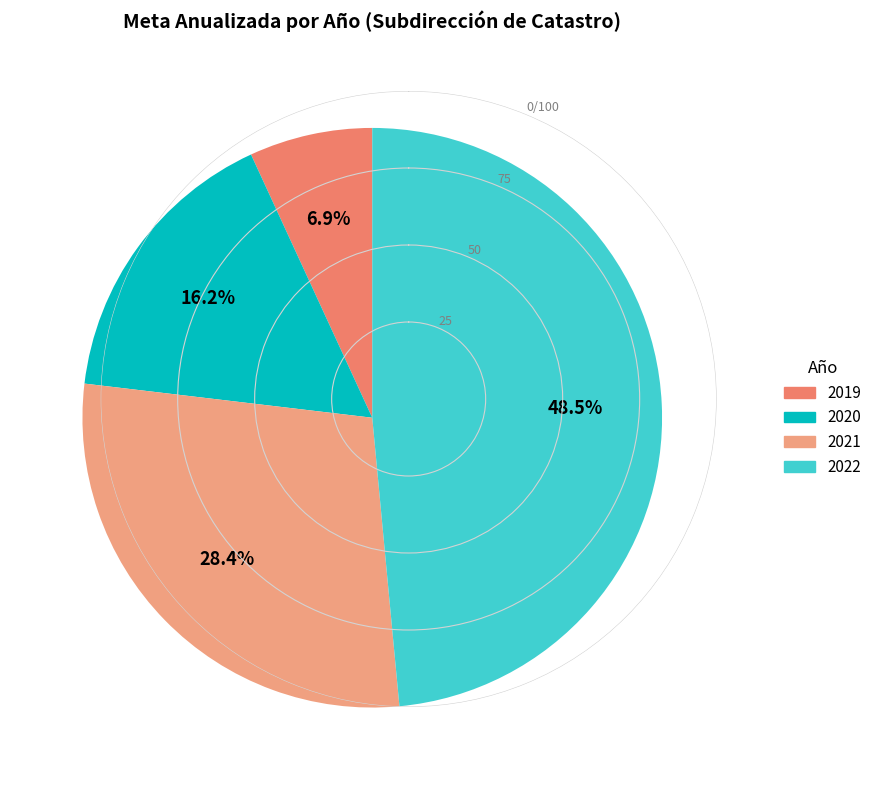

What portion of the pie excludes 2020?

83.8%